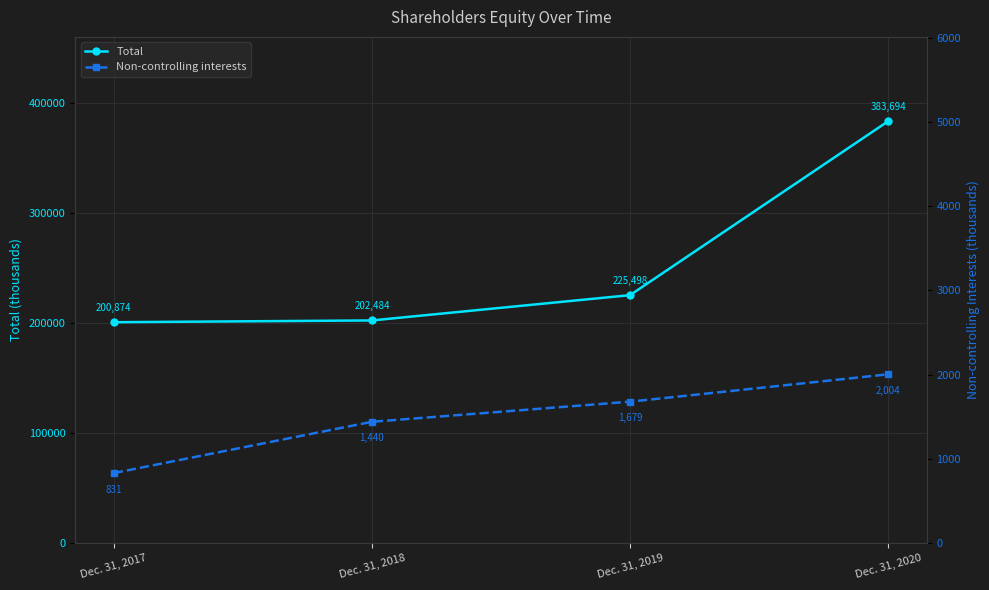

Which label corresponds to the largest value in the chart?

Dec. 31, 2020